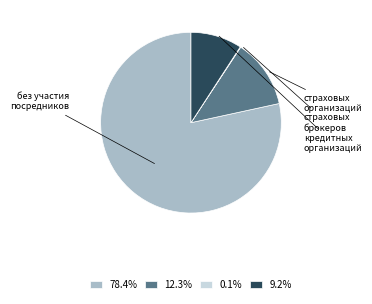

What is the ratio of the value at 78.4% to the value at 12.3%?

6.4